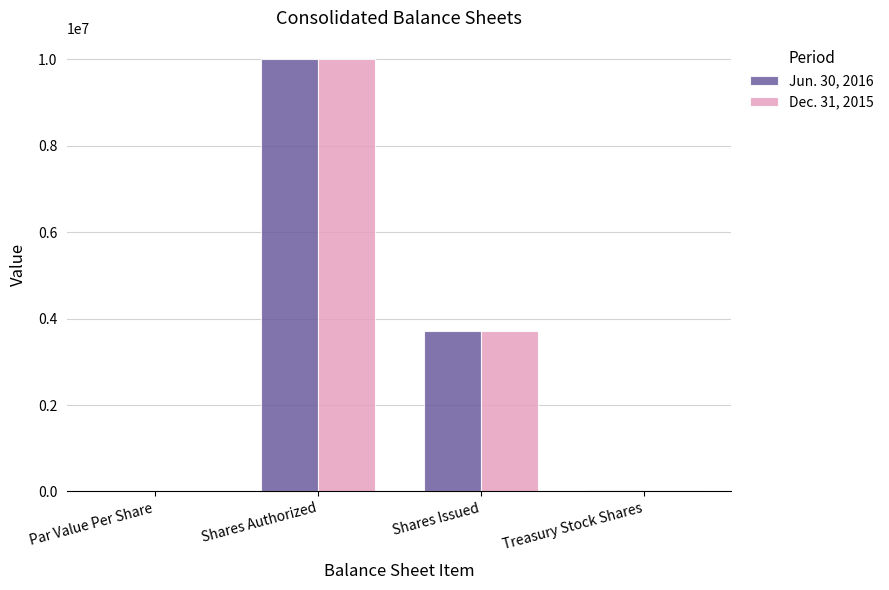

What is the highest value of the Jun. 30, 2016 series?

10000000.0